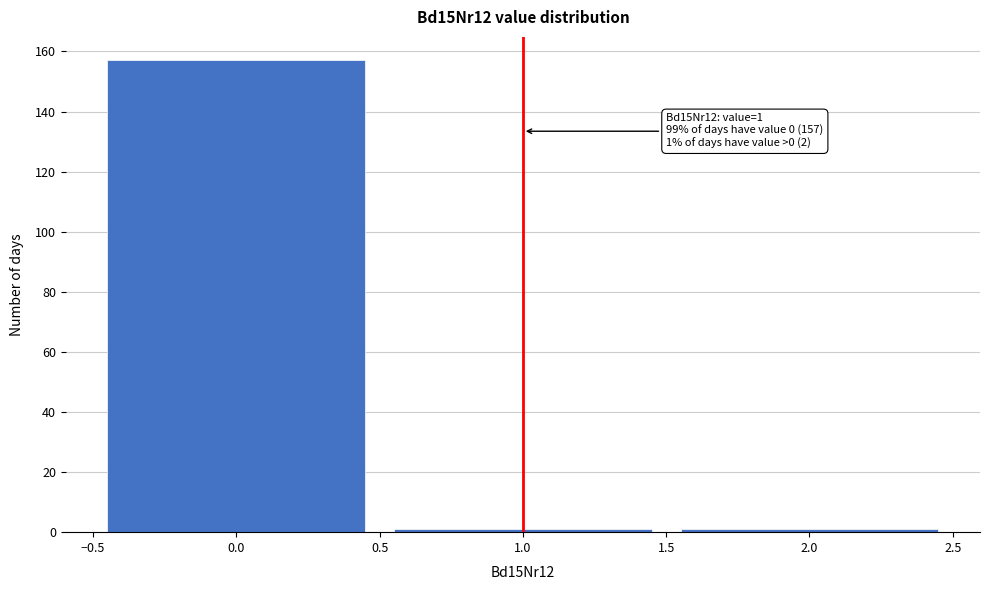

Over which range of the x-axis is the bar tallest?

-0.5 to 0.5